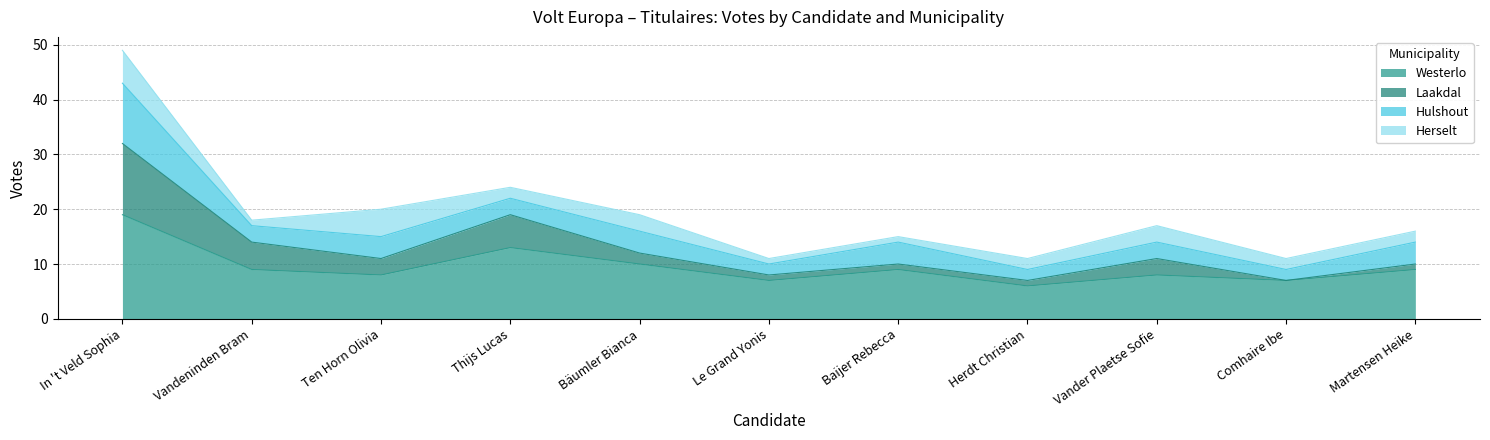

At which category does the chart reach its minimum across all series?

Herdt Christian